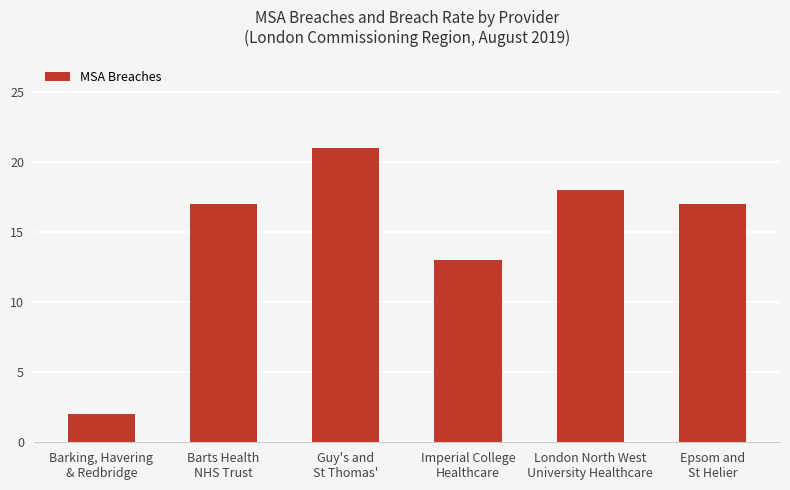

Between Barking, Havering
& Redbridge and Epsom and
St Helier, which is larger?

Epsom and
St Helier